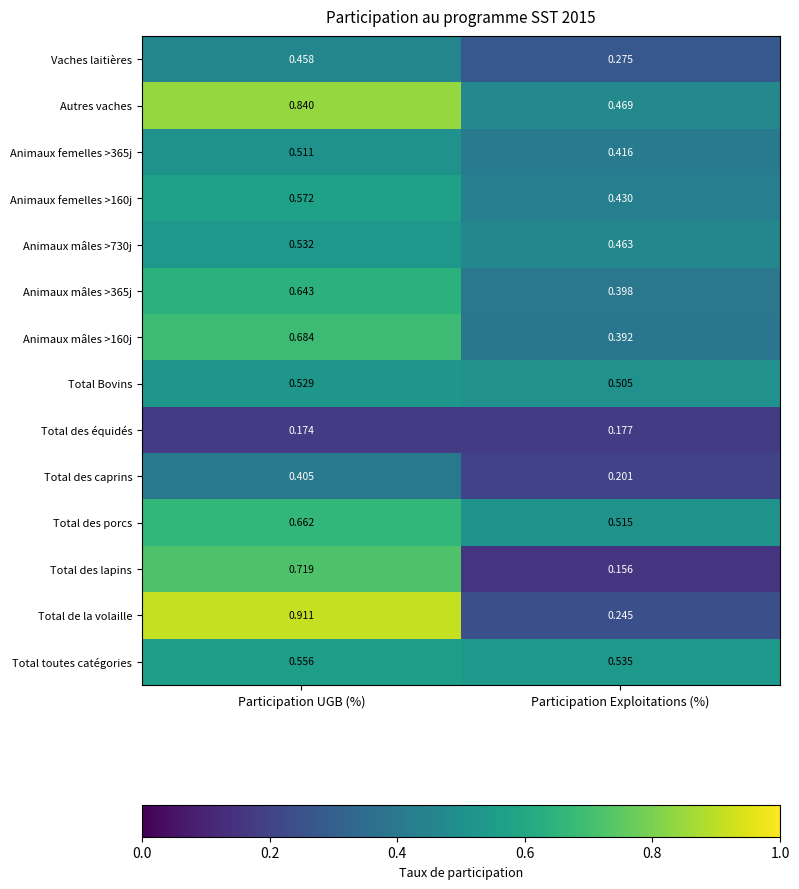

At which label is Total des caprins closest to 0?

Participation Exploitations (%)